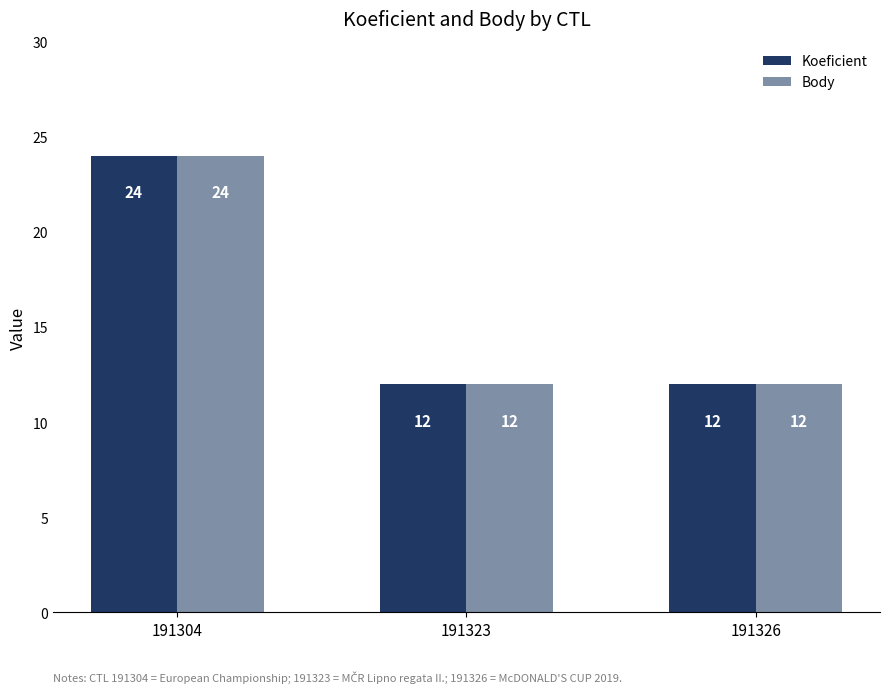

What is the sum of all Koeficient values?

48